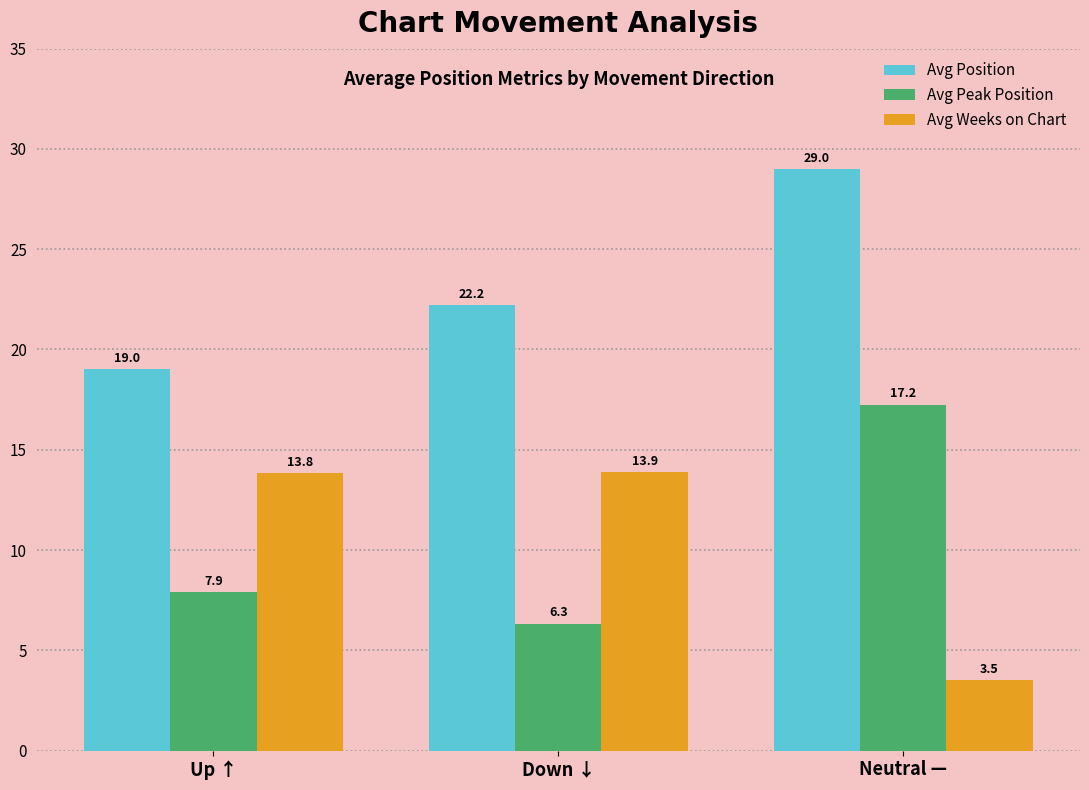

True or false: Avg Peak Position has a value of 17.2 at Neutral —.

True